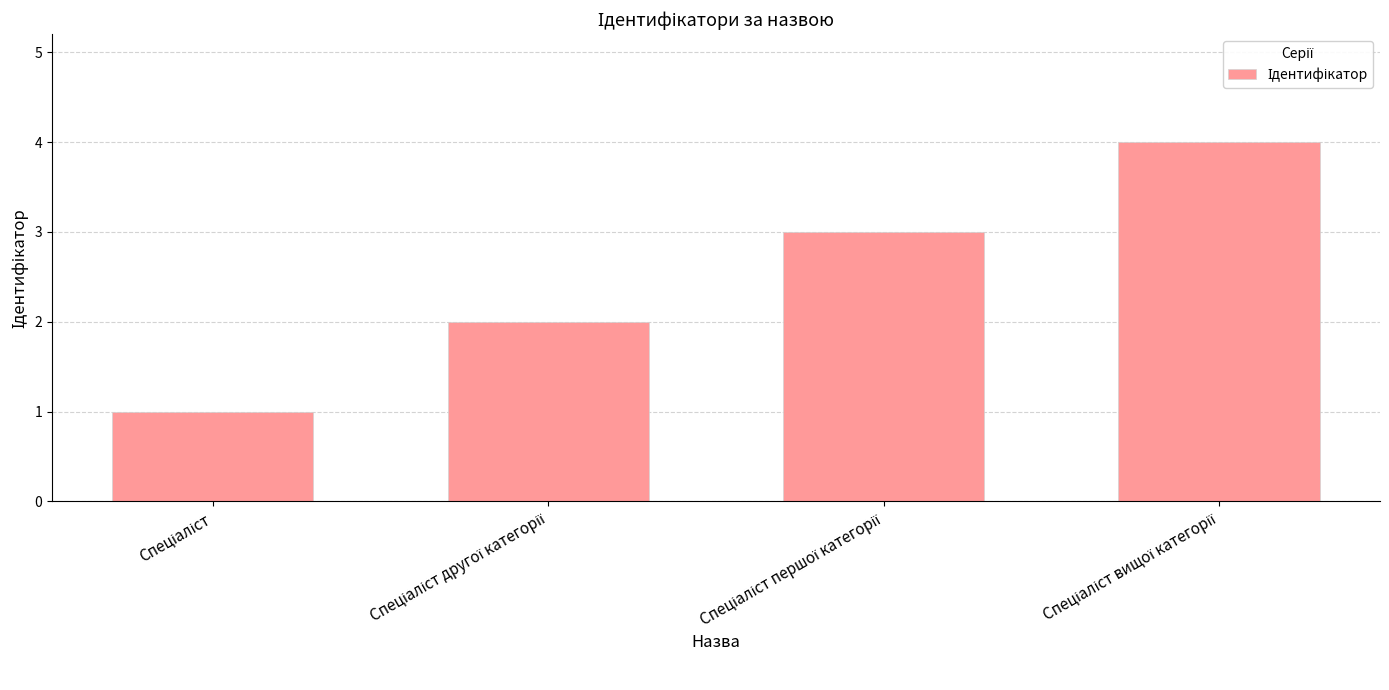

What is the sum of all values?

10